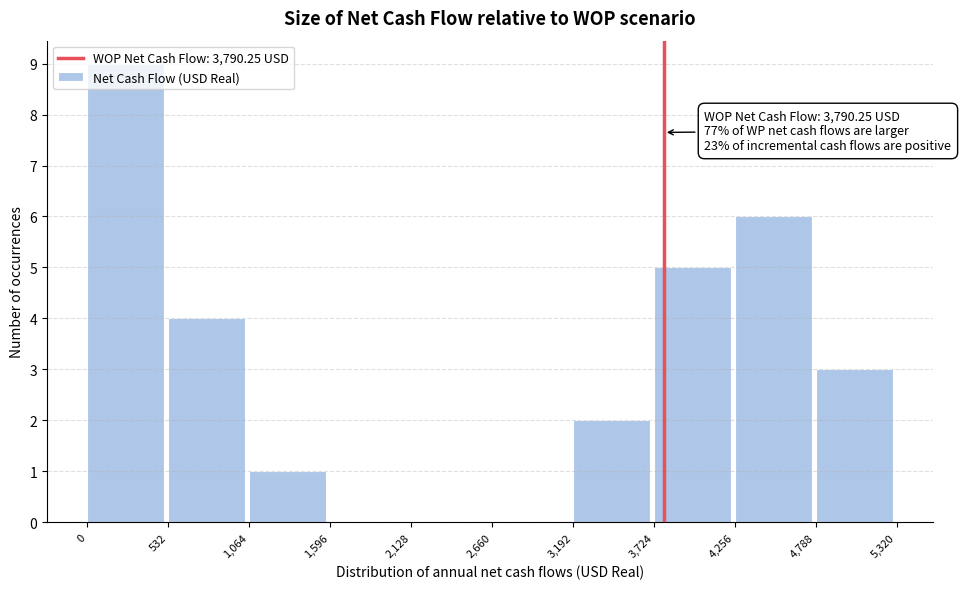

Which range on the x-axis has the tallest bar?

0 to 532